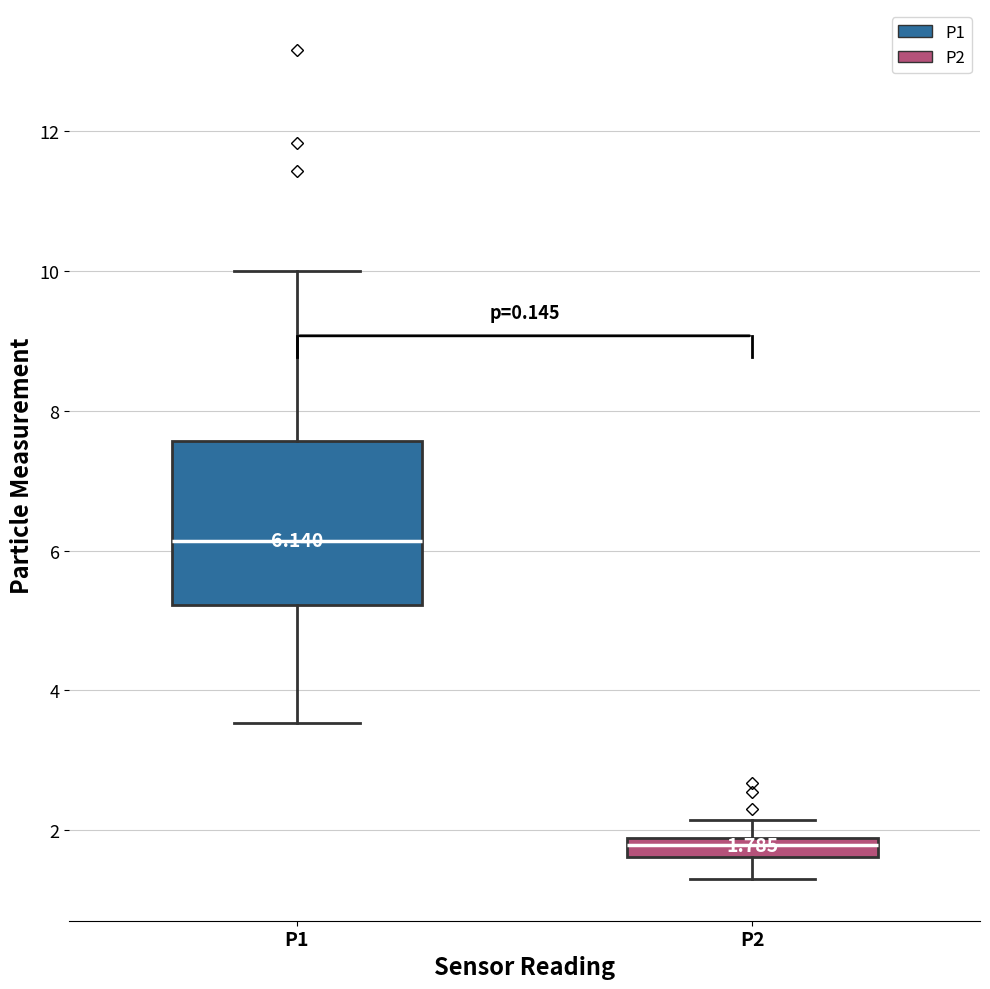

Which box has the highest median line?

P1